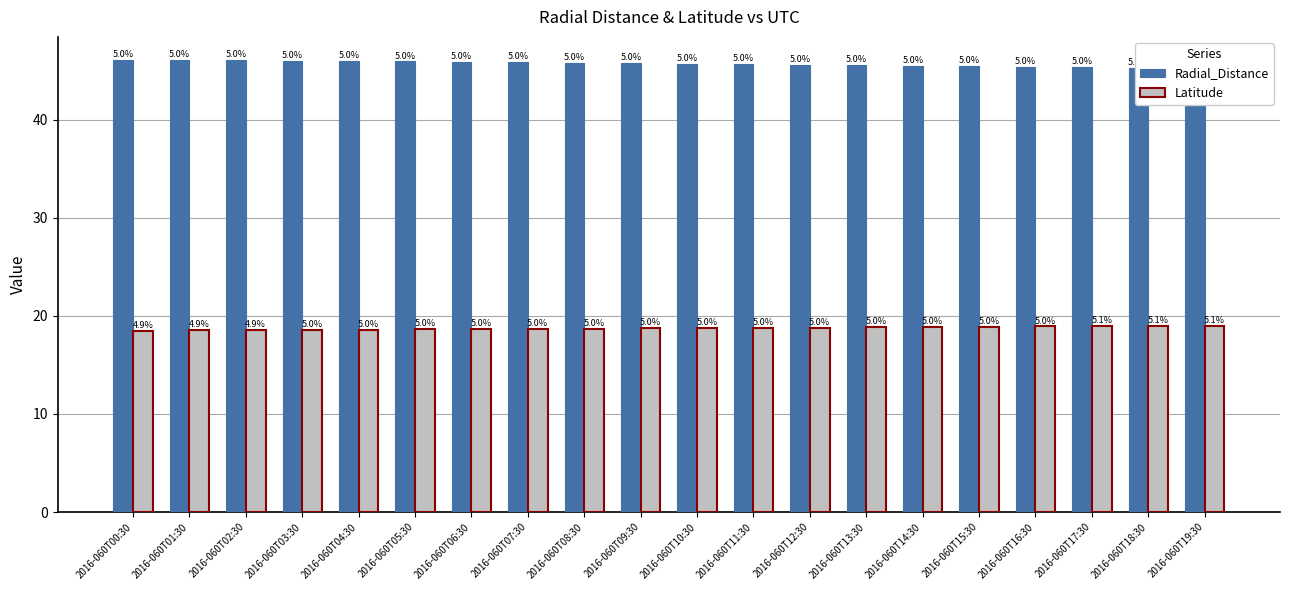

What is the difference between the maximum and minimum values in the Latitude series?

0.5